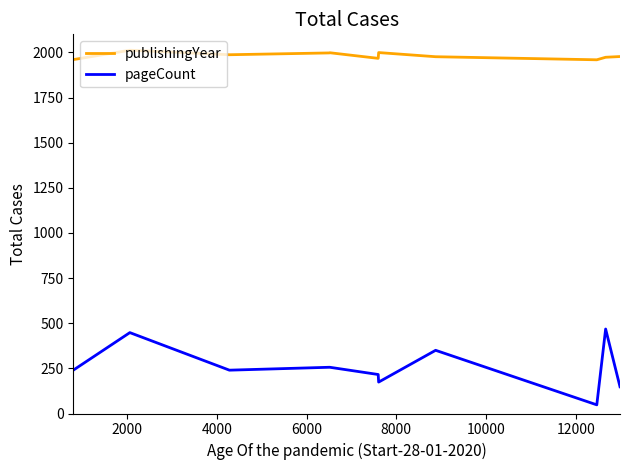

List the series in order of their peak value, highest first.

publishingYear, pageCount